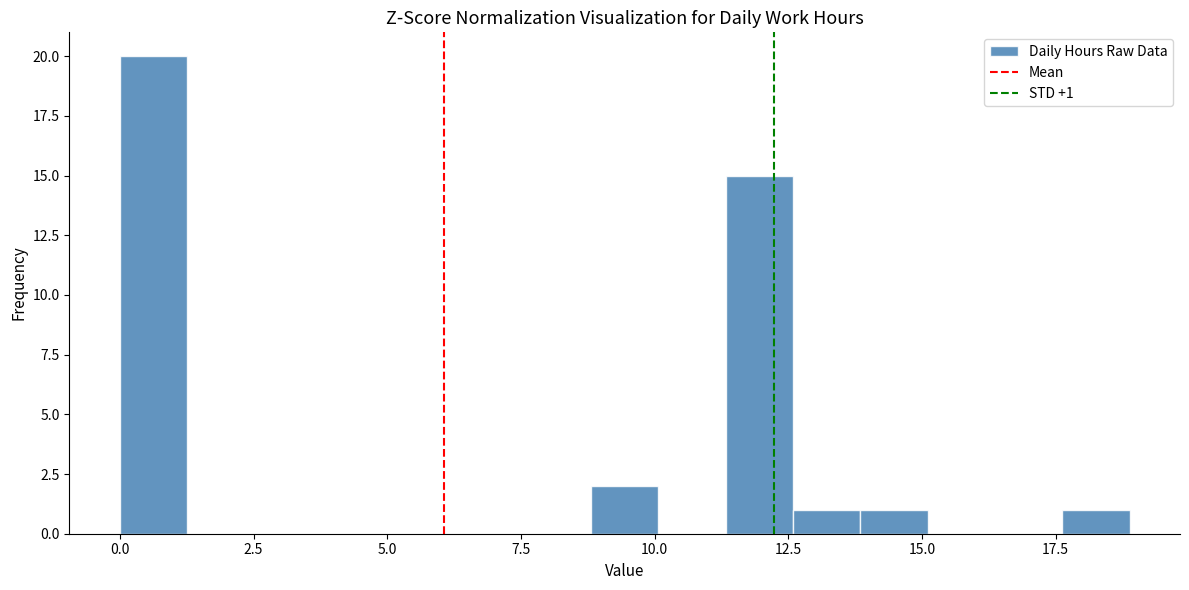

Around what value on the x-axis is the tallest bar? Give the approximate position of its centre, as read against the axis.

0.5